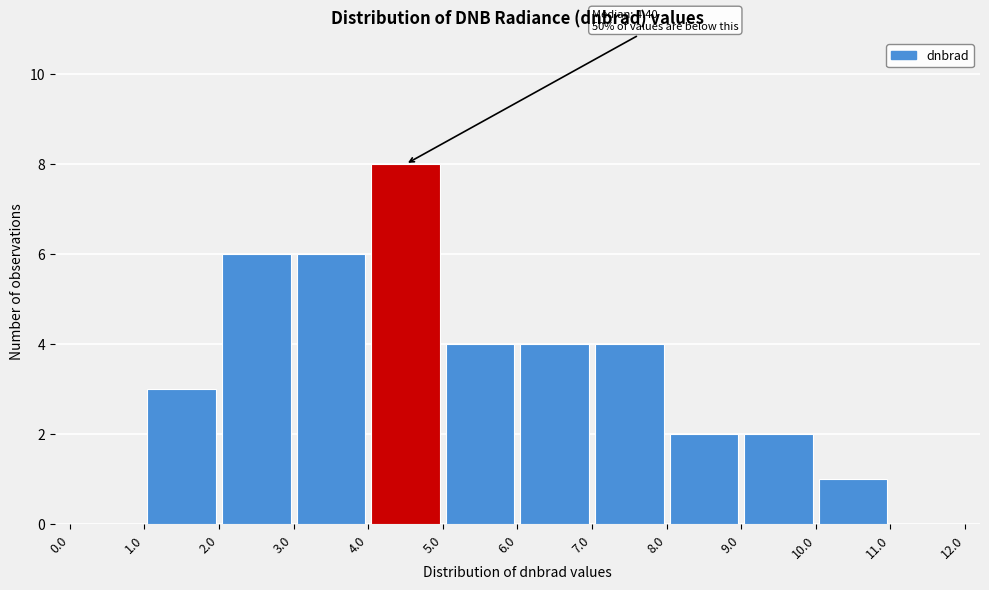

Which range on the x-axis has the tallest bar?

4.0 to 5.0